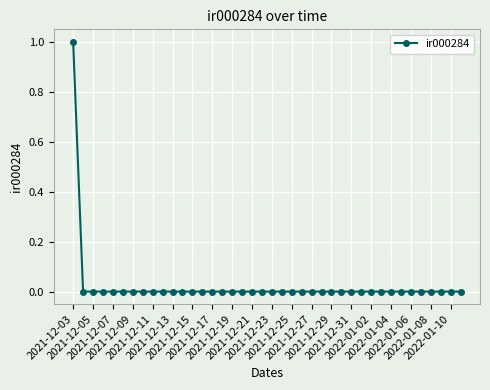

How many categories are shown in the chart?

40